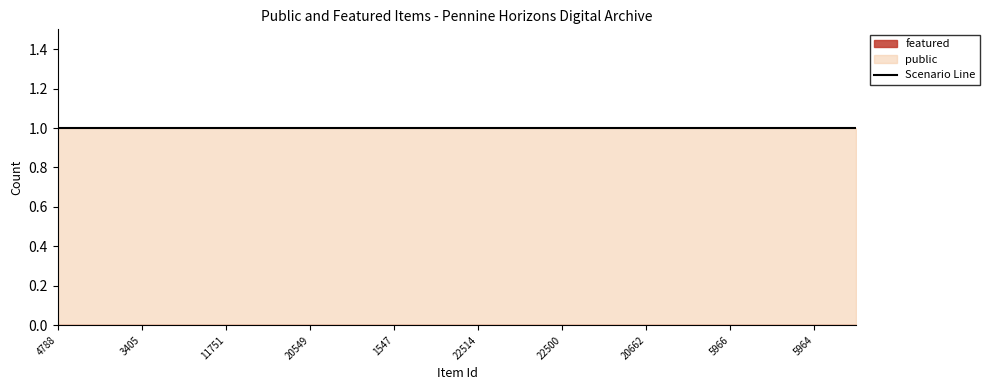

Between 4788 and 3405, which series saw the biggest shift?

public